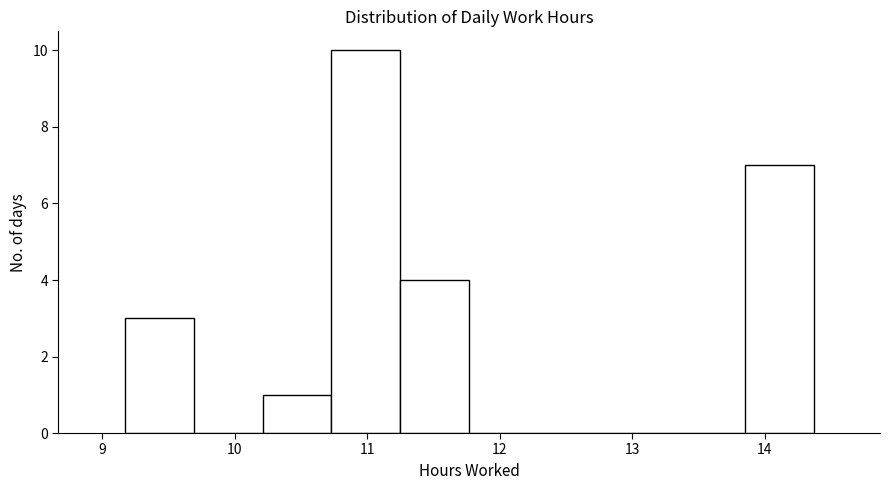

What is the height of the bar covering 13.85 to 14.37 on the x-axis? Neither the bar edges nor the heights are printed on the chart, so give them approximately, as read against the axes.

7